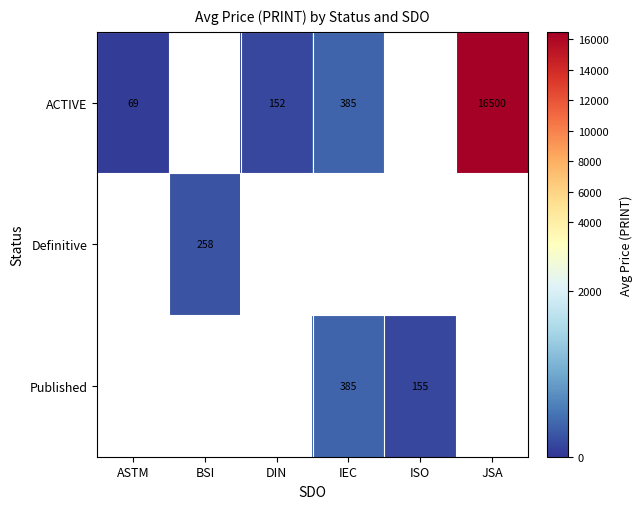

Is it true that ACTIVE equals 69 at ASTM?

True